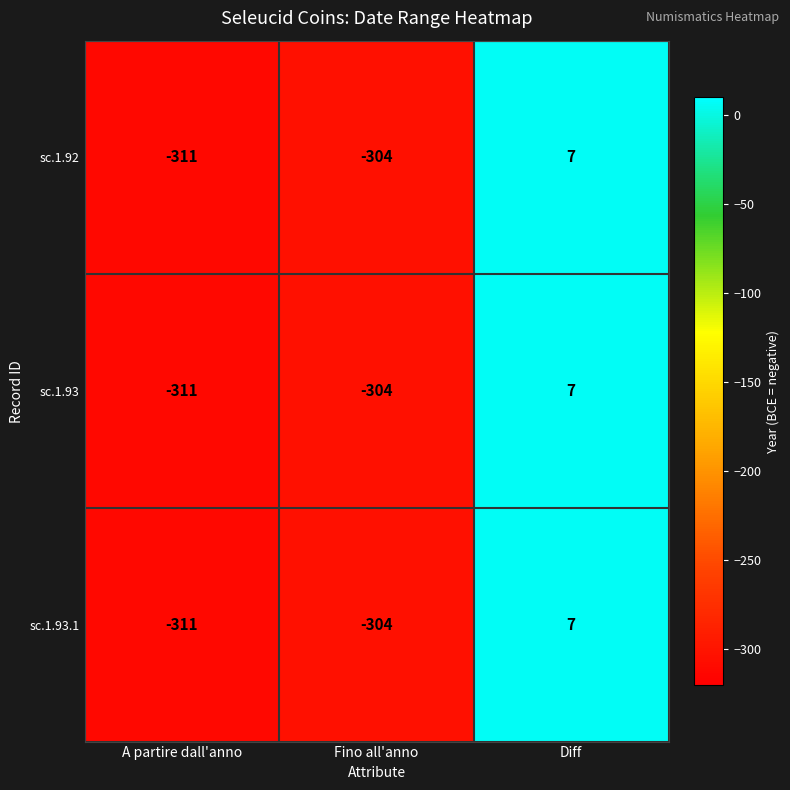

Which label corresponds to the largest value in the chart?

Diff